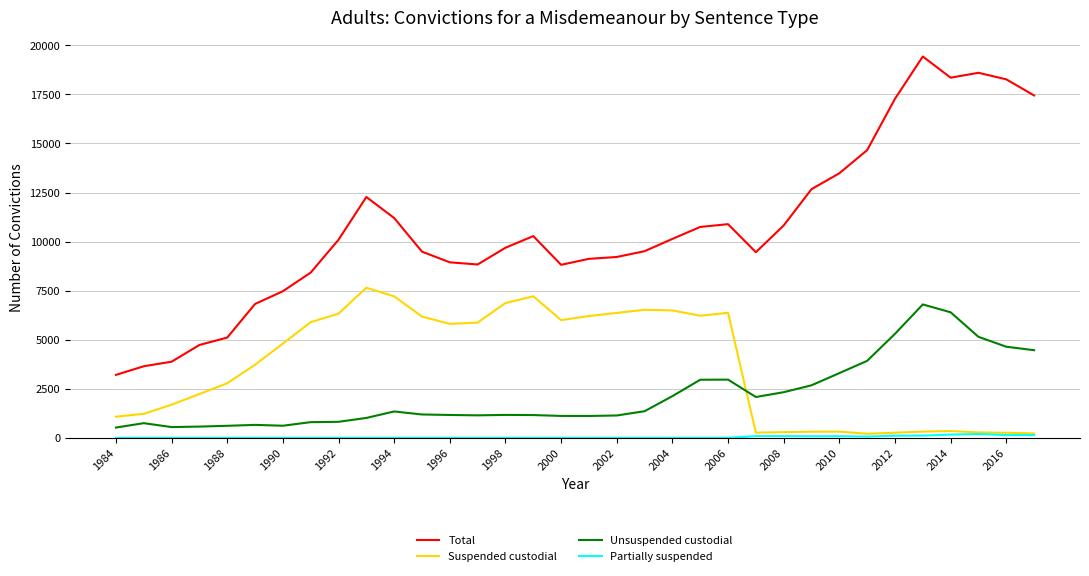

What is the greatest value displayed?

19428